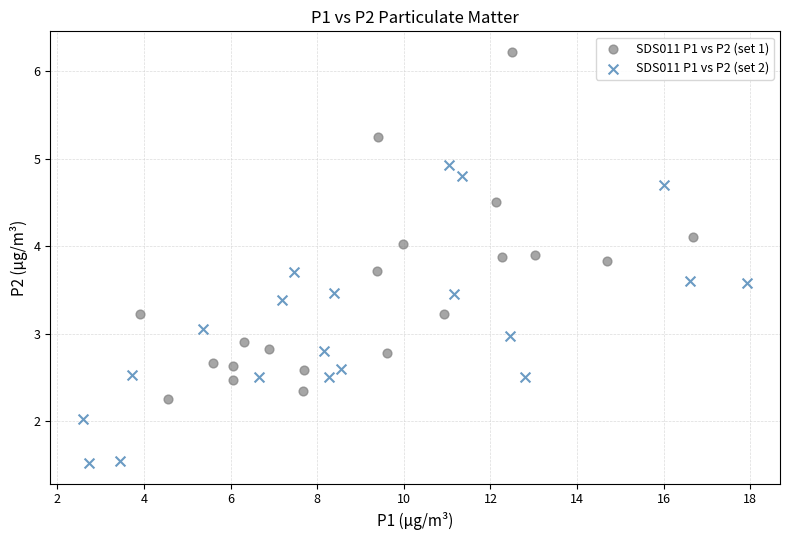

Which series contains the highest Y value?

SDS011 P1 vs P2 (set 1)